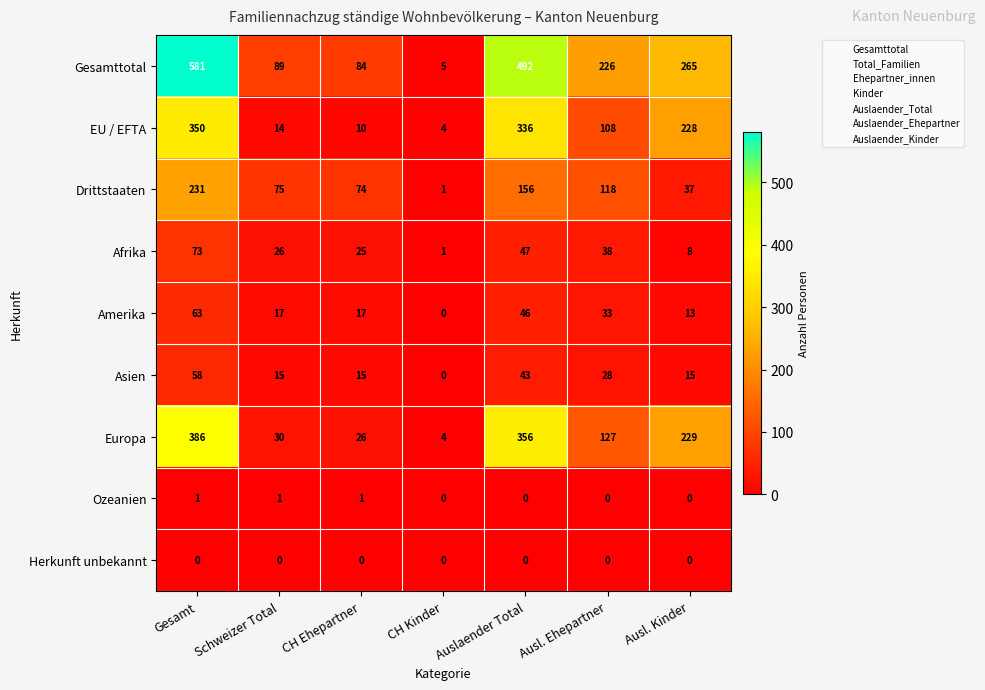

Which category has the highest value in the Amerika series?

Gesamt